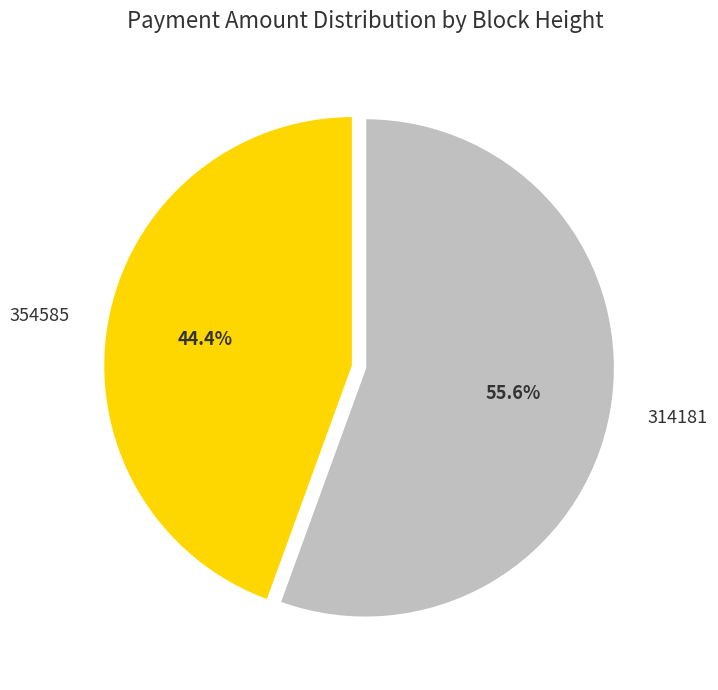

Which category has the smallest portion of the pie?

354585